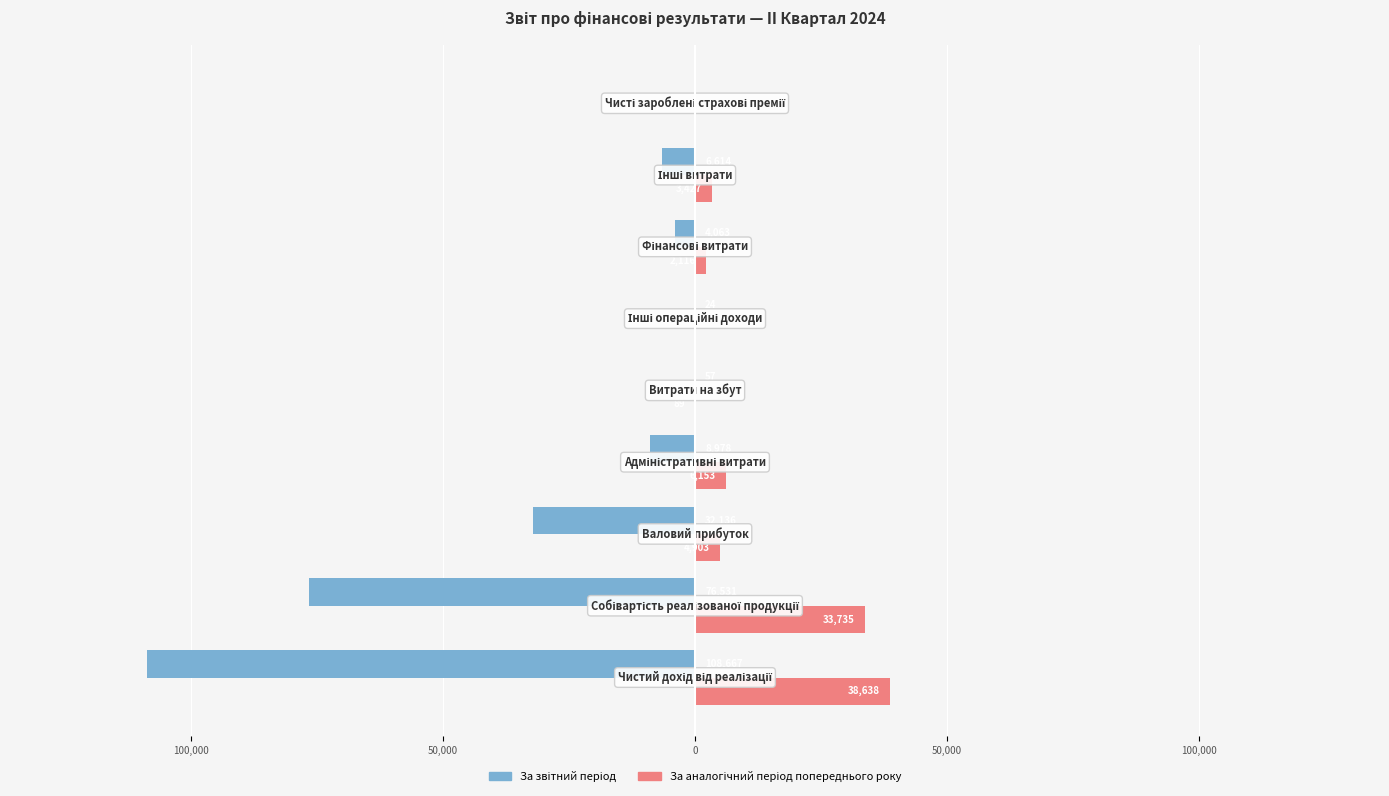

What is the difference between the maximum and minimum values in the За аналогічний період попереднього року series?

38638